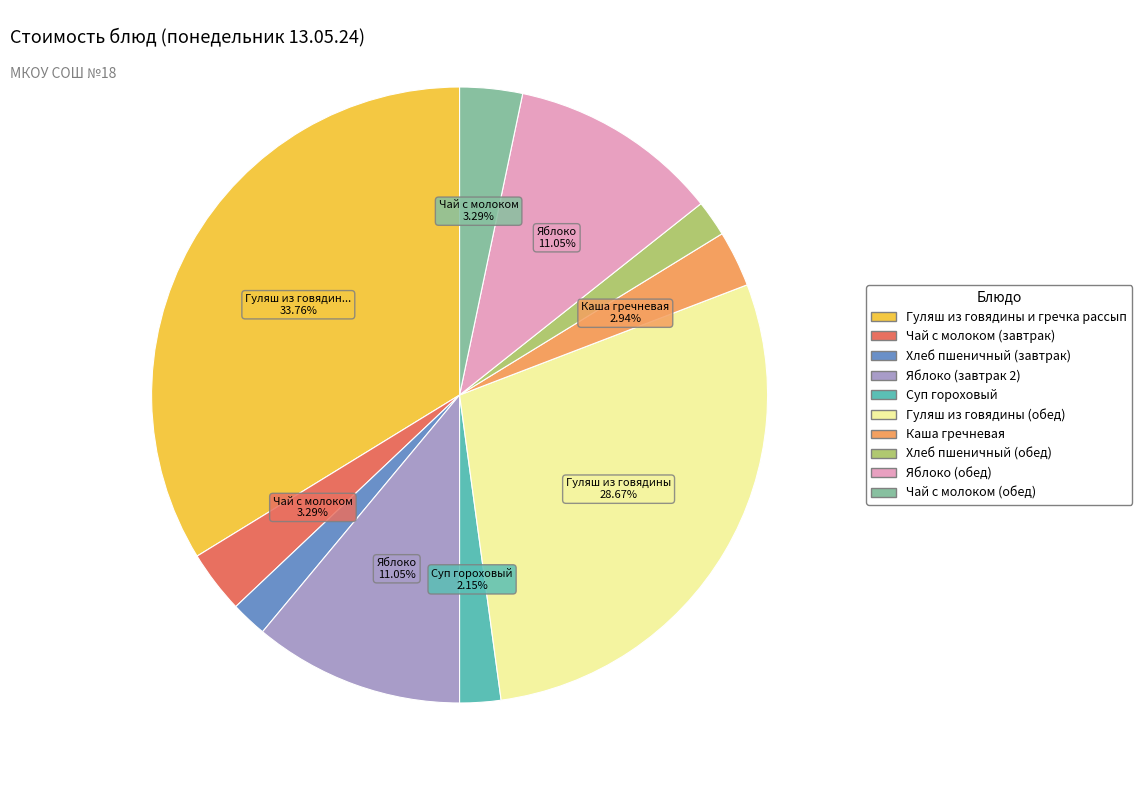

Is the sum of Чай с молоком (обед) and Гуляш из говядины и гречка рассып greater than half?

No